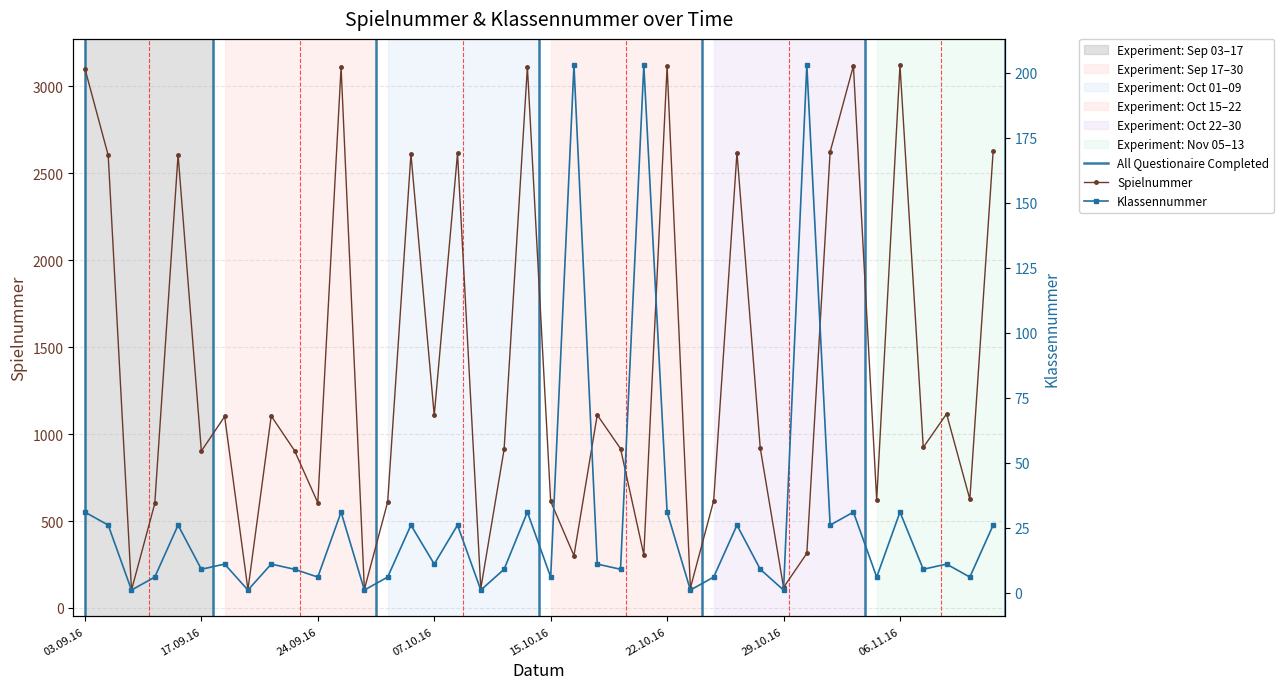

What are all the series names shown in the legend?

Spielnummer, Klassennummer